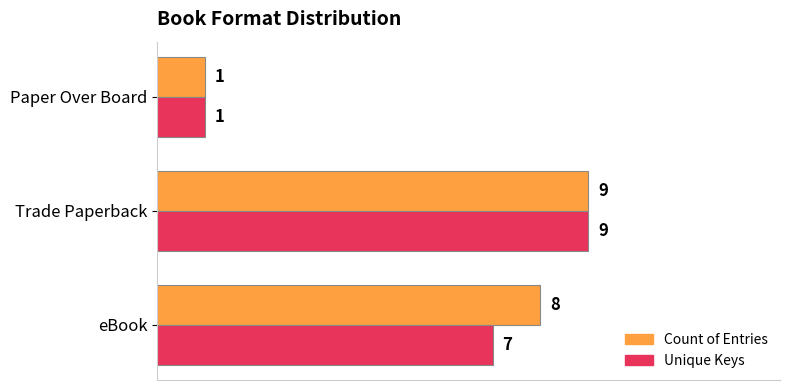

The Unique Keys series shows 1 at Paper Over Board. True or false?

True